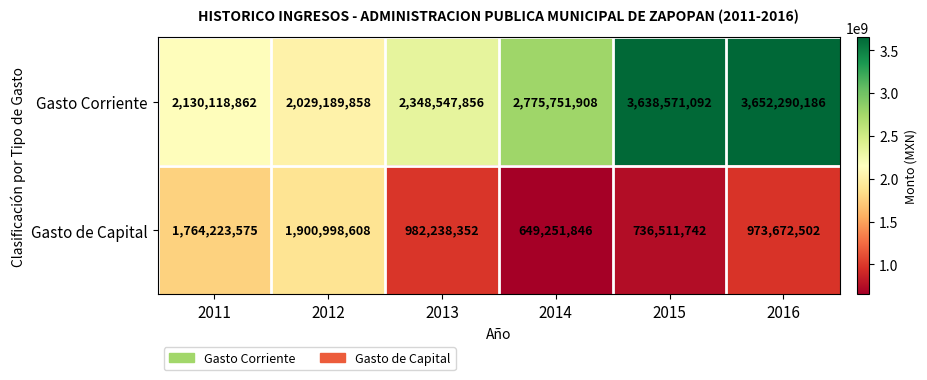

What is the sum of all Gasto de Capital values?

7006896625